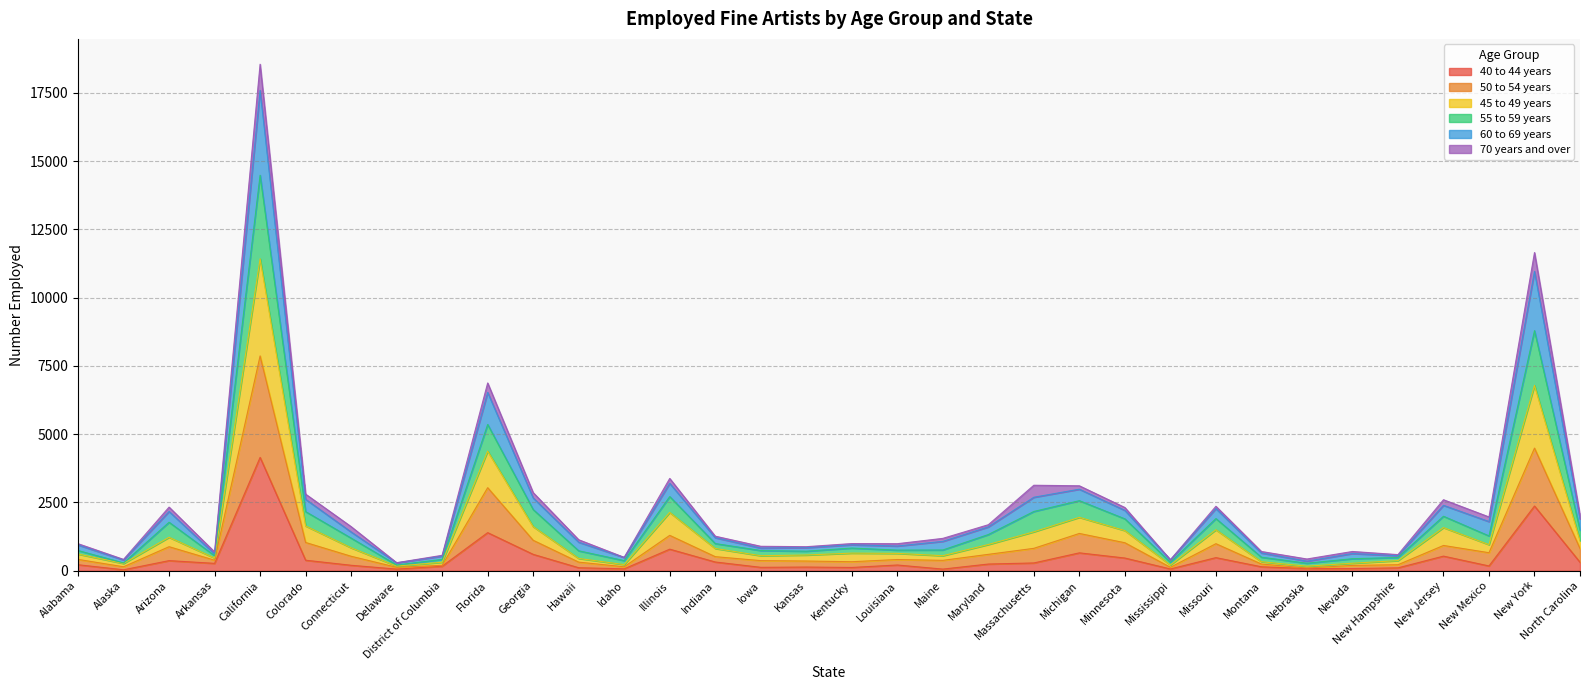

What are all the series names shown in the legend?

40 to 44 years, 50 to 54 years, 45 to 49 years, 55 to 59 years, 60 to 69 years, 70 years and over